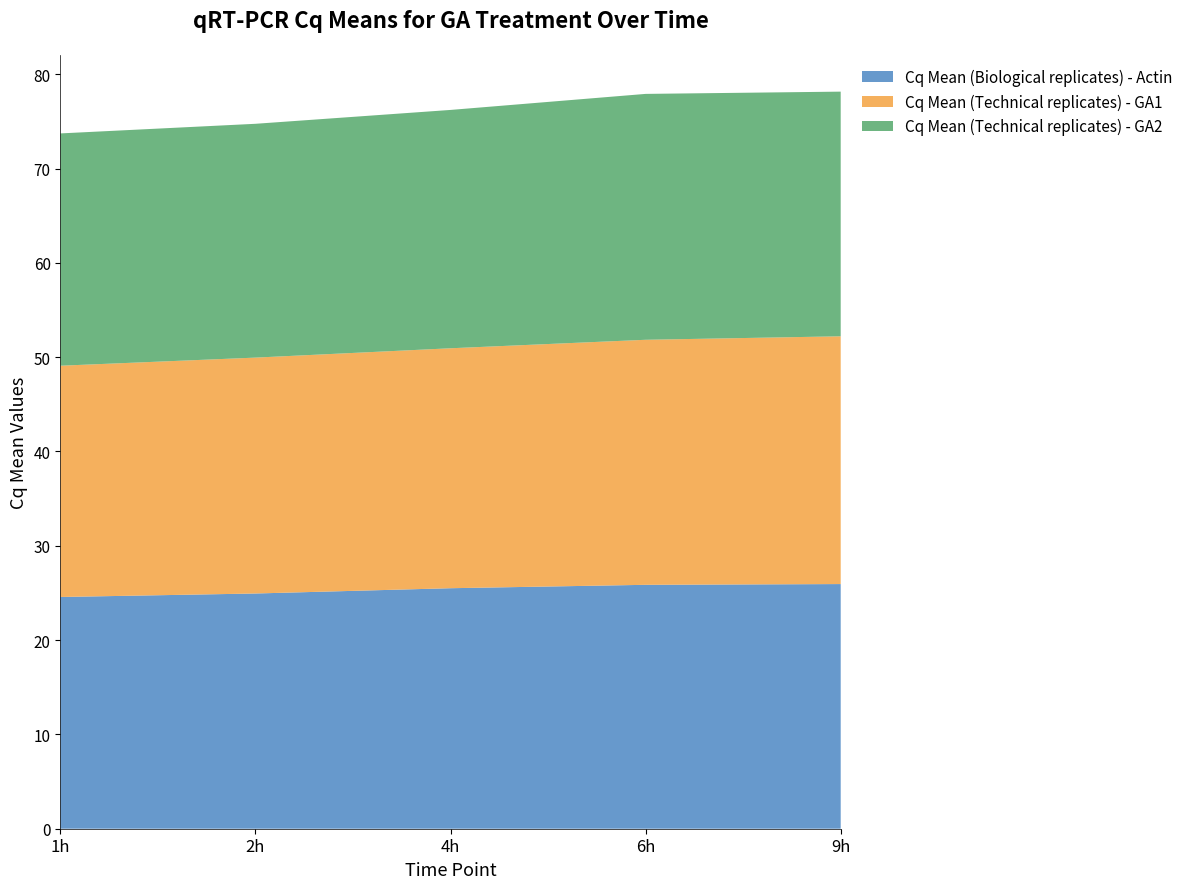

Reading left to right, transcribe all the data shown in this chart.

Cq Mean (Biological replicates) - Actin: 24.6	24.9	25.5	25.9	25.9
Cq Mean (Technical replicates) - GA1: 24.5	25.0	25.4	26.0	26.3
Cq Mean (Technical replicates) - GA2: 24.6	24.8	25.3	26.1	25.9